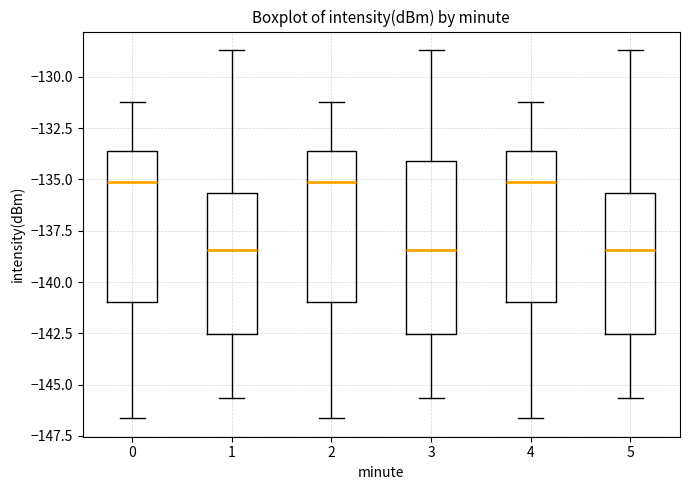

Reading left to right, transcribe this box plot: for each box, give where its median line is, the range the box spans, and where its two whiskers end, as read against the y-axis. The values are not printed on the chart, so give them approximately, as read against the axis.

0: median -135.0, box -141.0 to -133.5, whiskers -146.5 to -131.0
1: median -138.5, box -142.5 to -135.5, whiskers -145.5 to -128.5
2: median -135.0, box -141.0 to -133.5, whiskers -146.5 to -131.0
3: median -138.5, box -142.5 to -134.0, whiskers -145.5 to -128.5
4: median -135.0, box -141.0 to -133.5, whiskers -146.5 to -131.0
5: median -138.5, box -142.5 to -135.5, whiskers -145.5 to -128.5